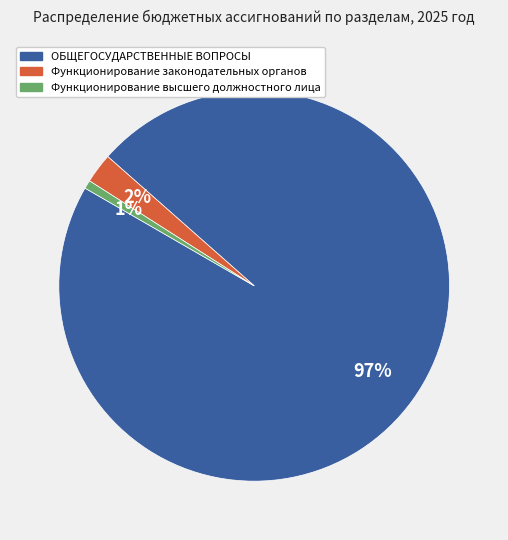

To the nearest percent, what is the average slice percentage?

33%